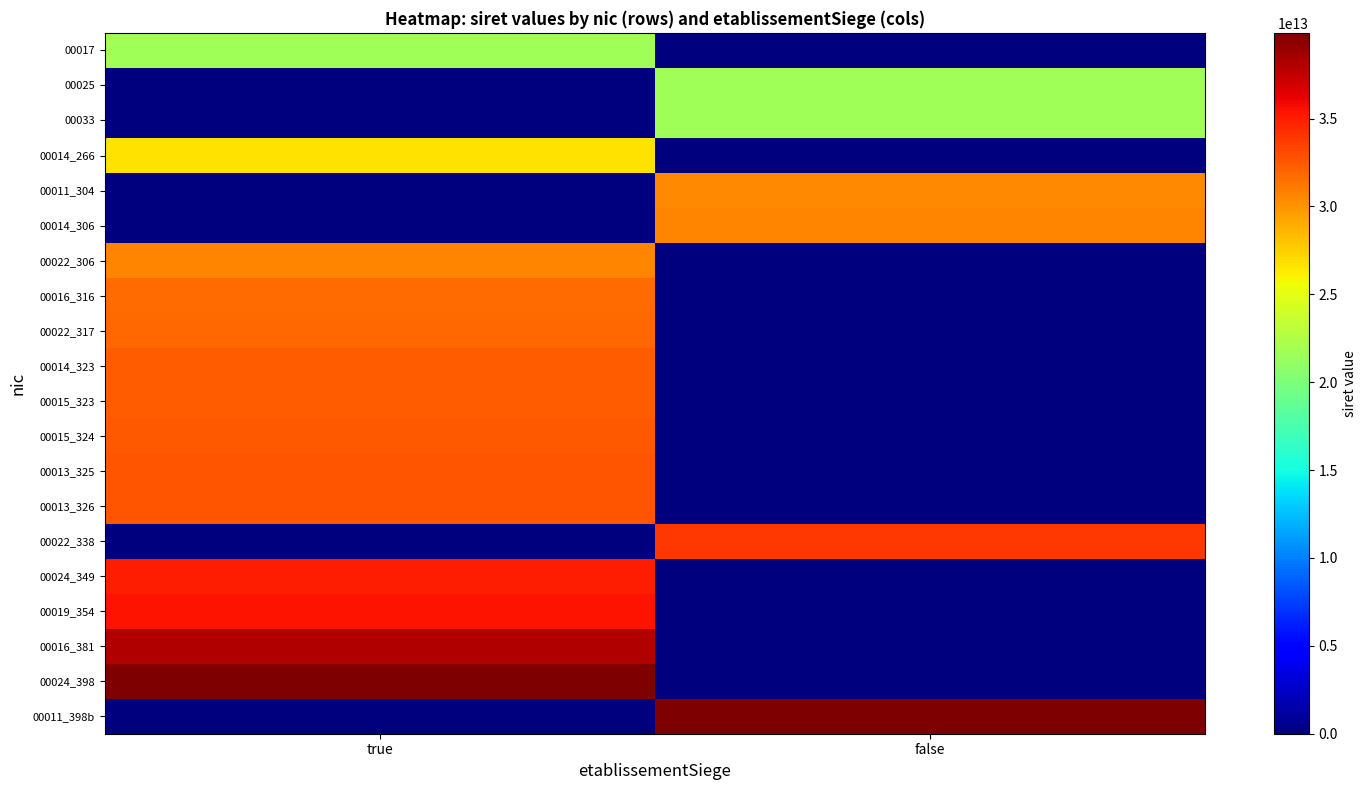

Which series changed the most between true and false?

00011_398b